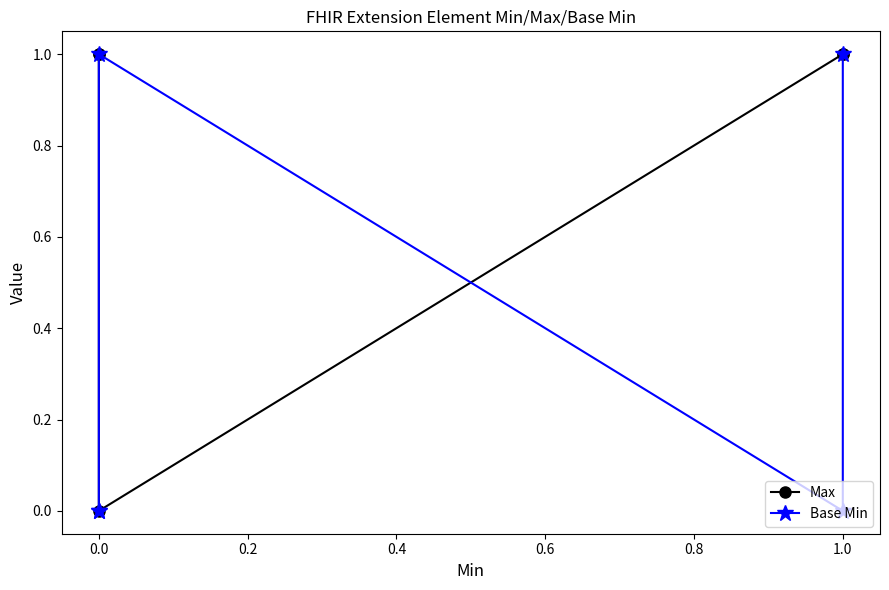

True or false: Max has a value of 2 at 0.0.

False